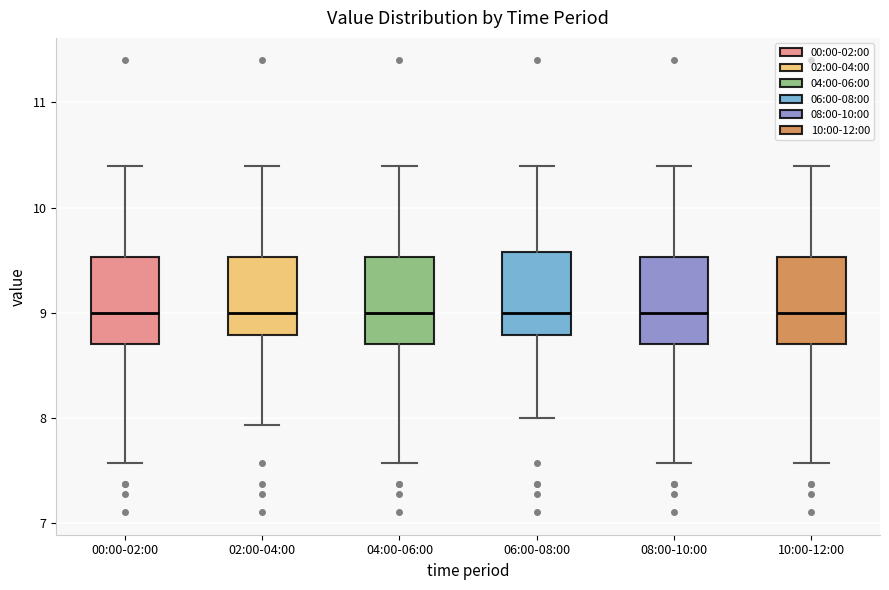

Reading left to right, read every box against the y-axis: the position of its median line, the range the box covers, and the ends of its whiskers. The values are not printed on the chart, so give them approximately, as read against the axis.

00:00-02:00: median 9.0, box 8.7 to 9.5, whiskers 7.6 to 10.4
02:00-04:00: median 9.0, box 8.8 to 9.5, whiskers 7.9 to 10.4
04:00-06:00: median 9.0, box 8.7 to 9.5, whiskers 7.6 to 10.4
06:00-08:00: median 9.0, box 8.8 to 9.6, whiskers 8.0 to 10.4
08:00-10:00: median 9.0, box 8.7 to 9.5, whiskers 7.6 to 10.4
10:00-12:00: median 9.0, box 8.7 to 9.5, whiskers 7.6 to 10.4